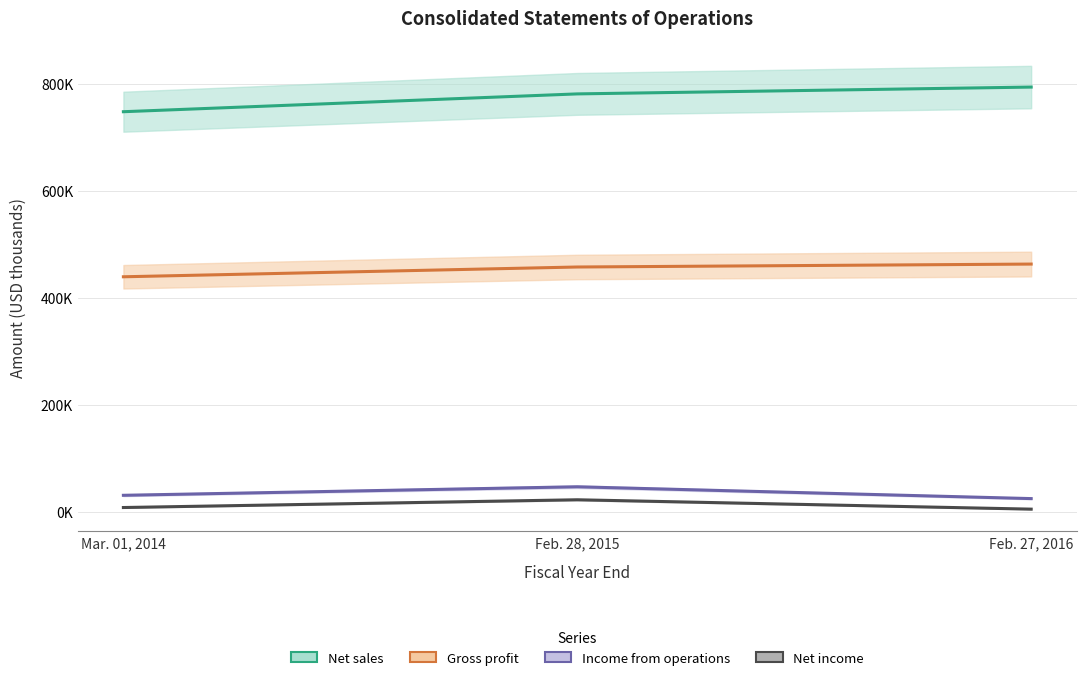

True or false: Net sales has a value of 1323523 at Mar. 01, 2014.

False